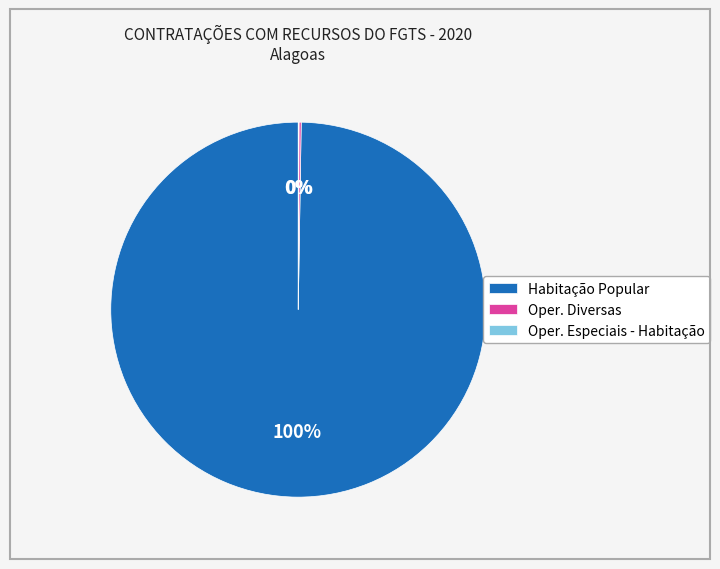

To the nearest percent, what percentage of the pie is Habitação Popular?

100%